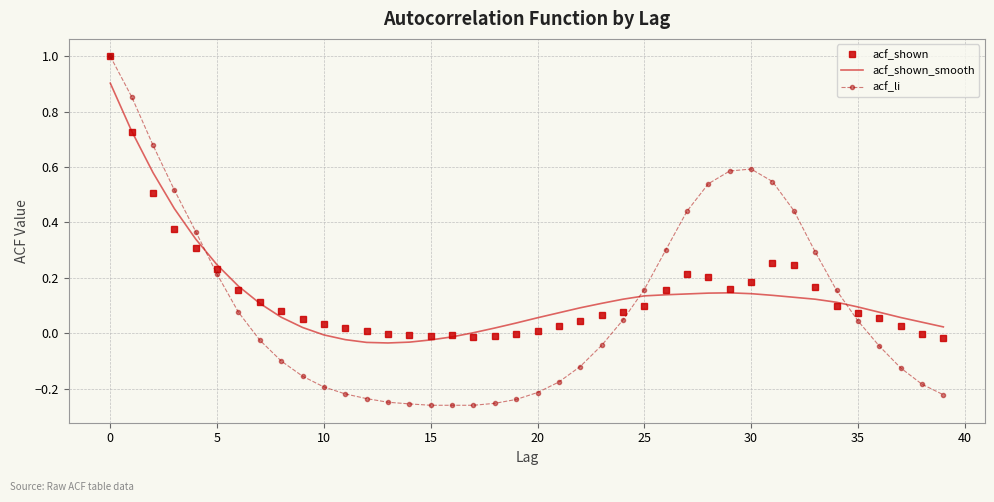

What is the highest value of the acf_shown series?

1.0